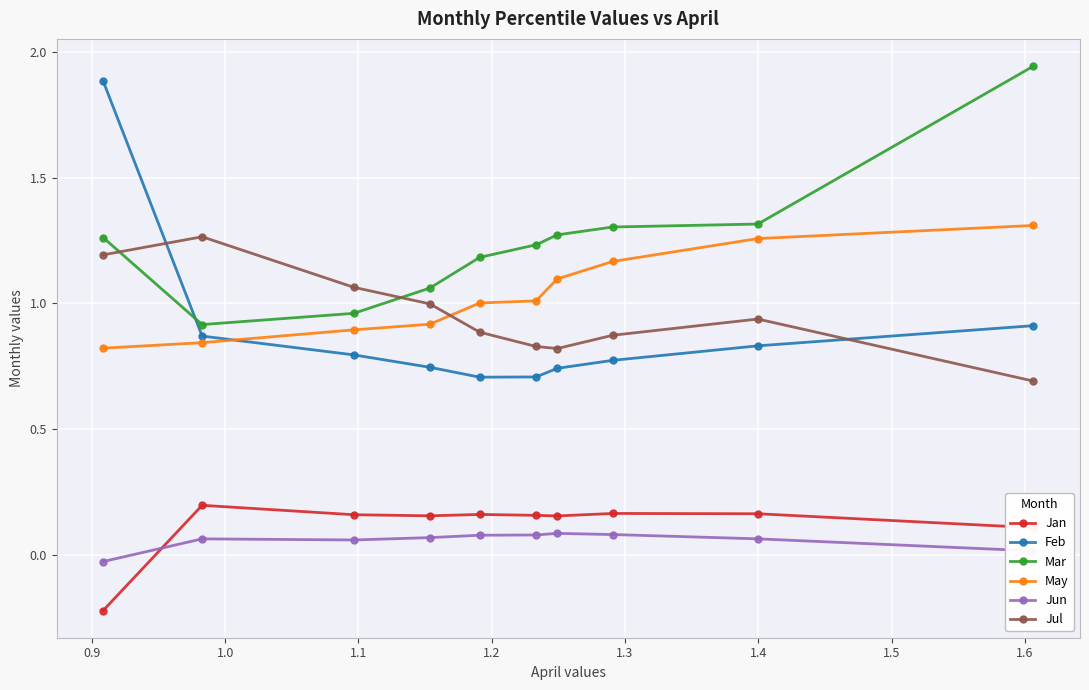

In Jul, how many points are higher than both neighbors (excluding endpoints)?

2